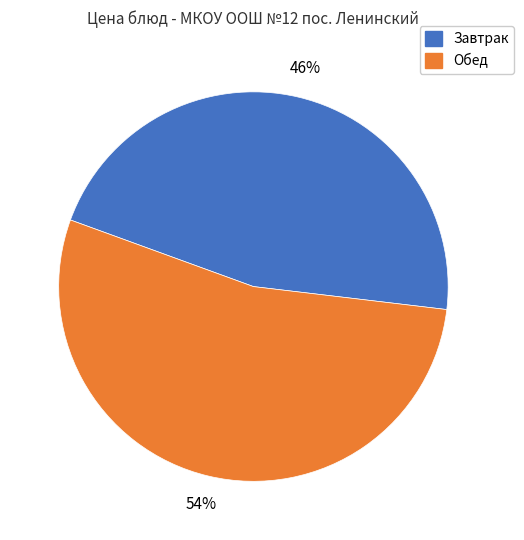

Is there any slice that represents more than half of the pie?

Yes